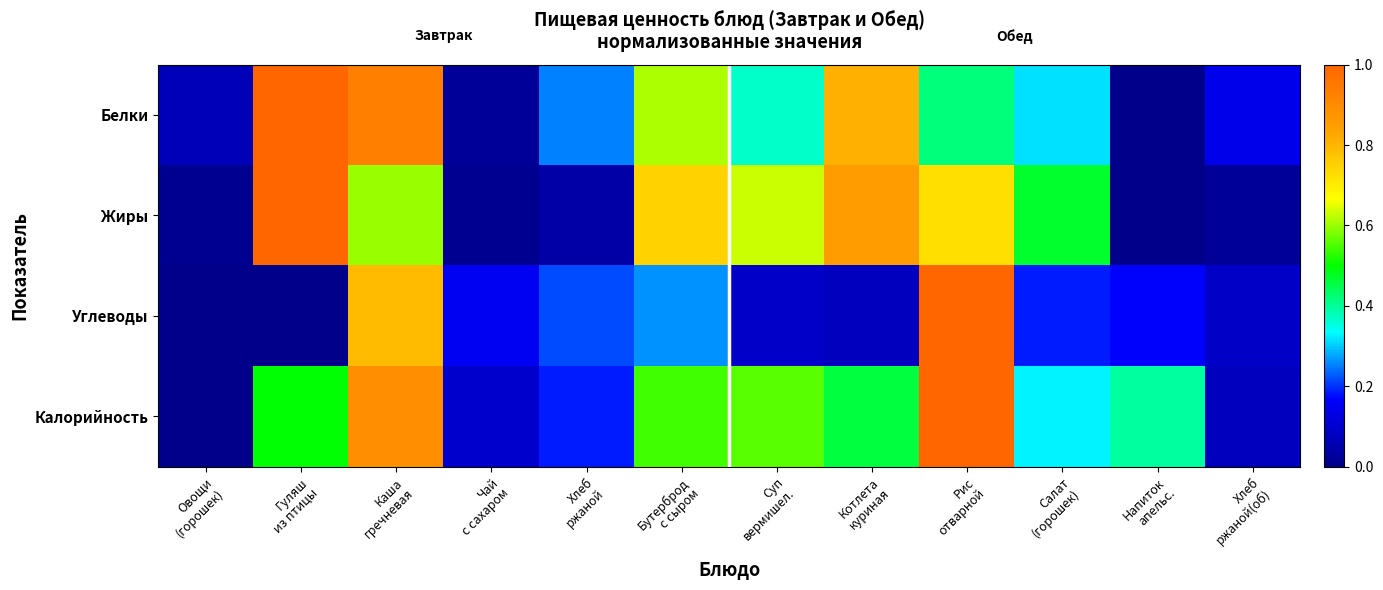

Count the number of data series in this chart.

4